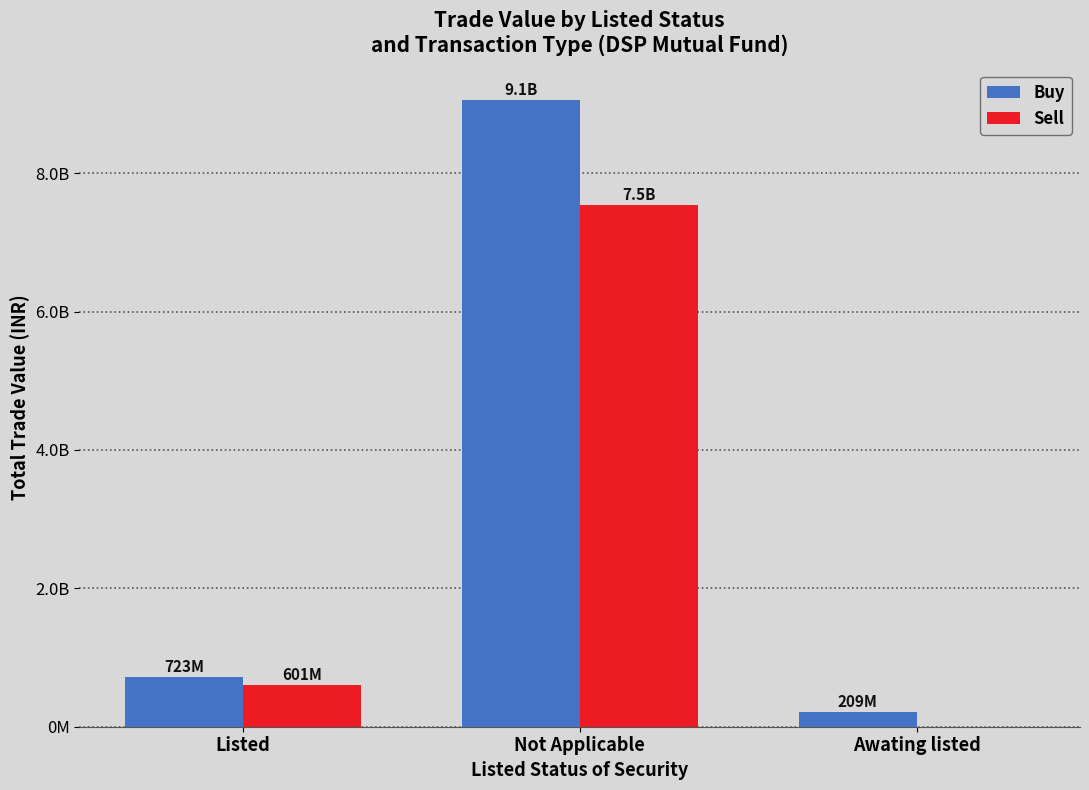

At which label does Sell reach its peak?

Not Applicable